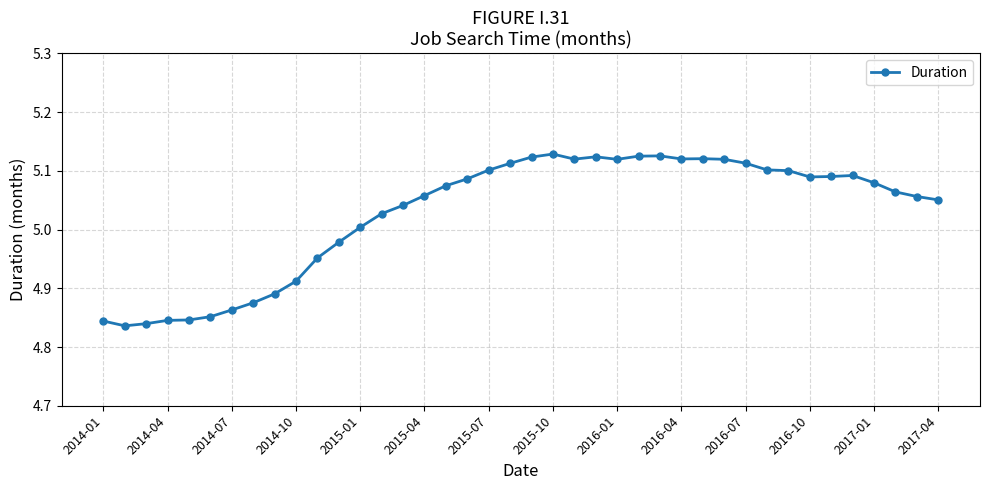

What is the difference between the maximum and minimum values?

0.3